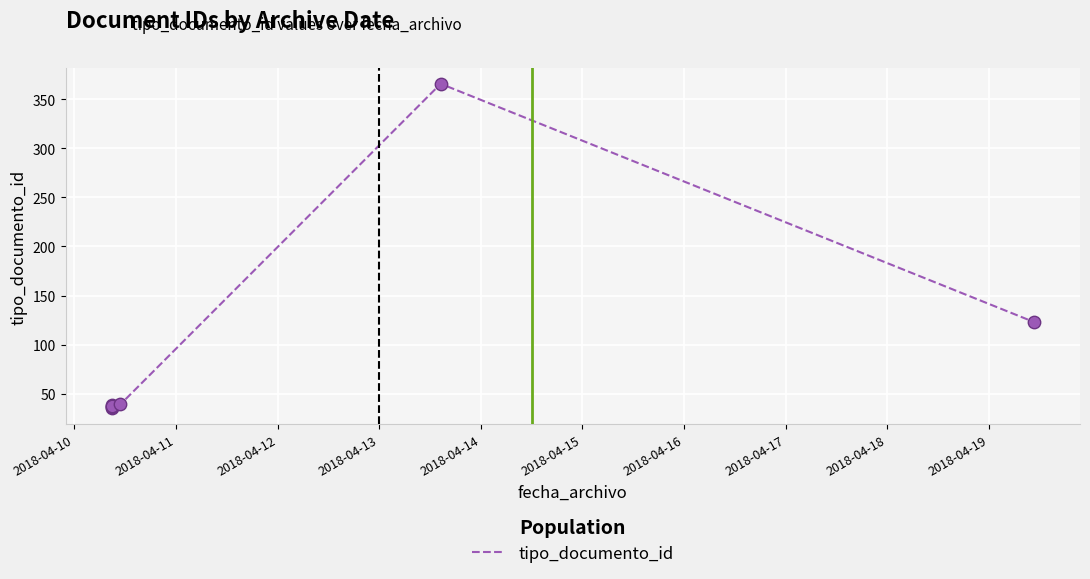

Approximately how many times larger is the value at 2018-04-11 compared to 2018-04-10?

1.1